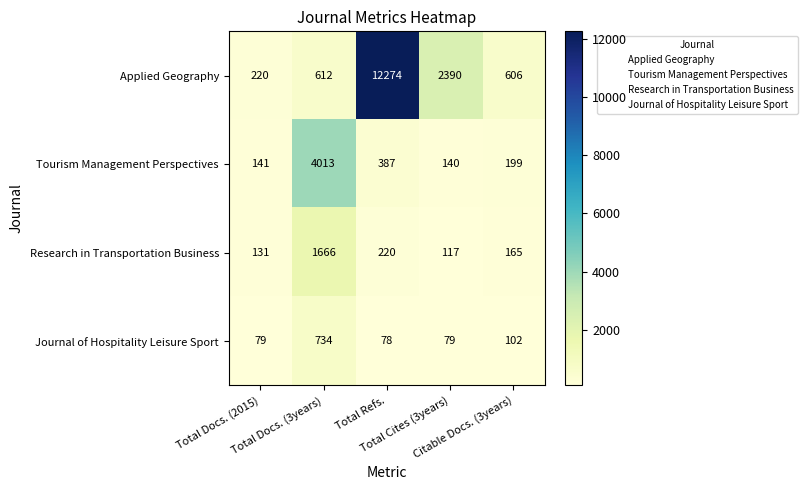

What is the maximum value for Applied Geography?

12274